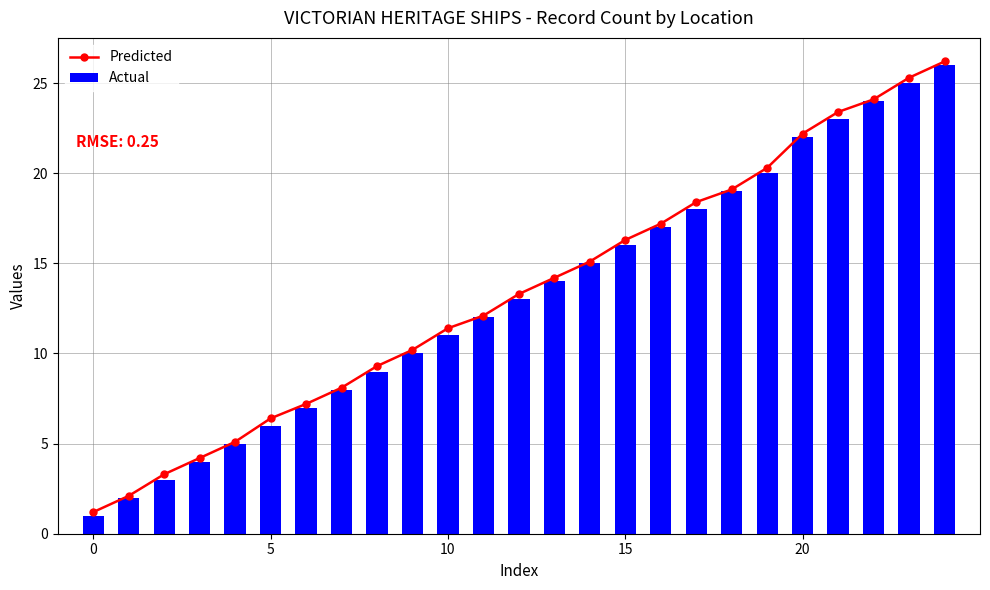

What are all the series names shown in the legend?

Predicted, Actual